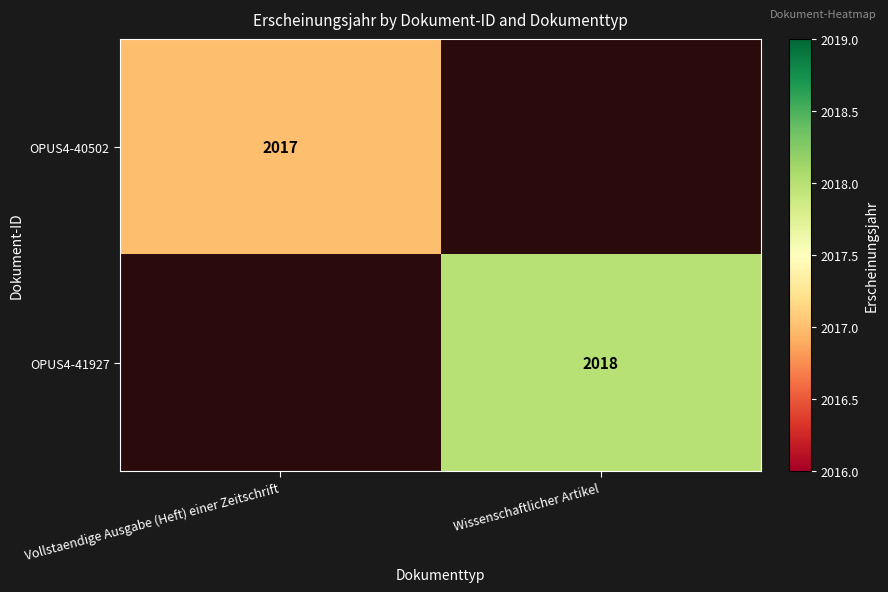

The value of OPUS4-41927 at Wissenschaftlicher Artikel is 2018. True or false?

True